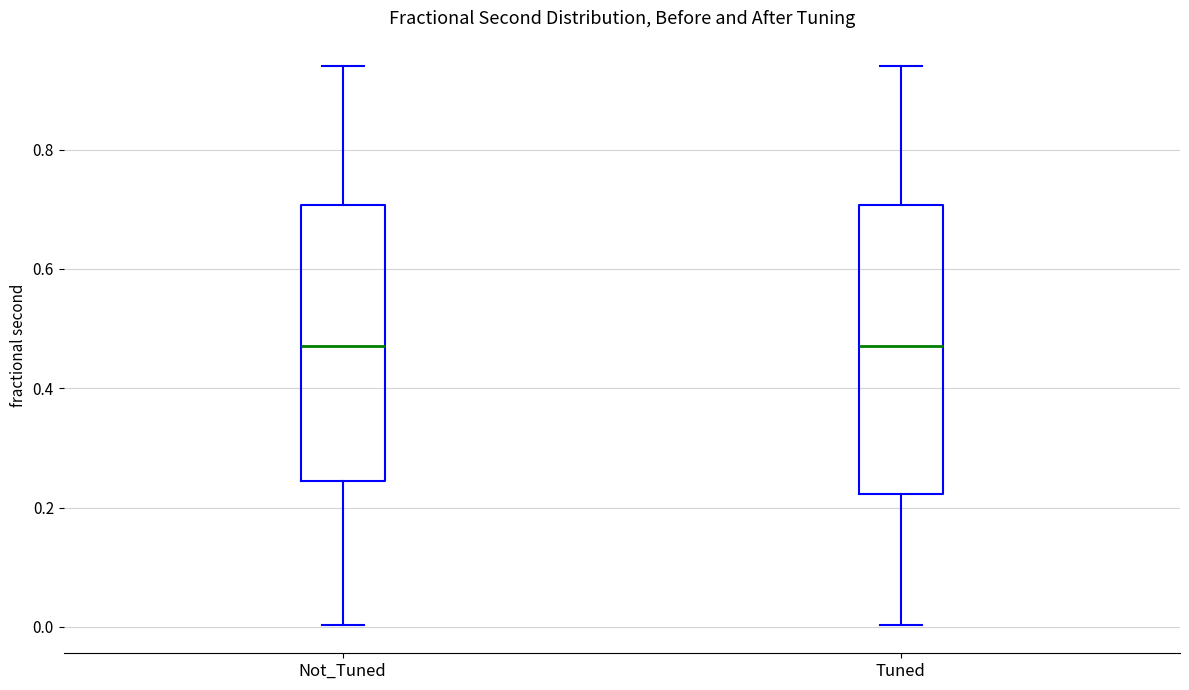

Where does the median line of the box for Not_Tuned sit on the y-axis? The values are not printed on the chart, so give them approximately, as read against the axis.

0.48